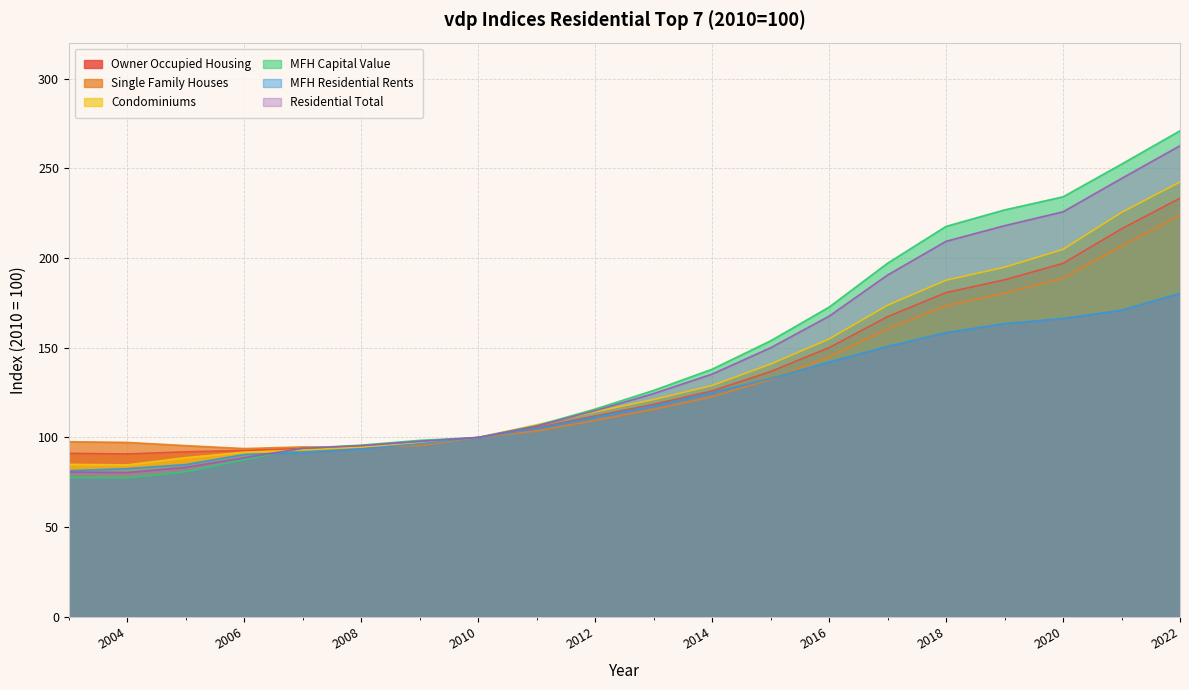

Which category has the highest value across all series?

2022